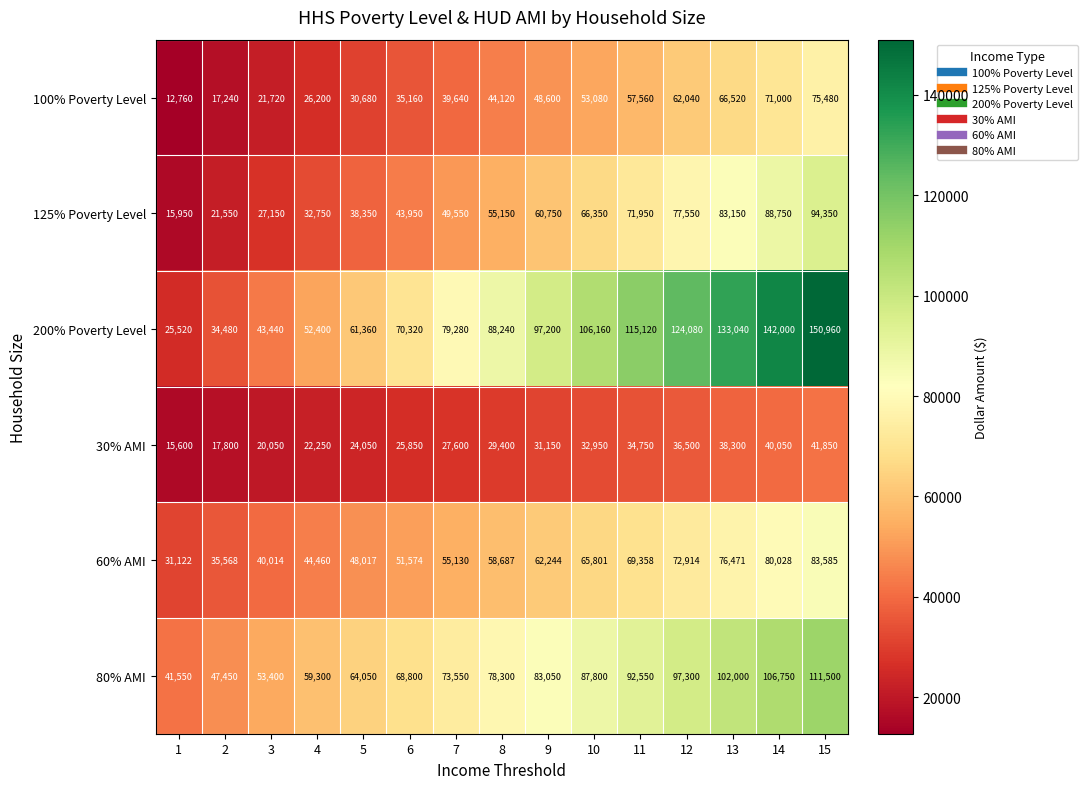

Rank the series at 1 from lowest to highest value.

100% Poverty Level, 30% AMI, 125% Poverty Level, 200% Poverty Level, 60% AMI, 80% AMI